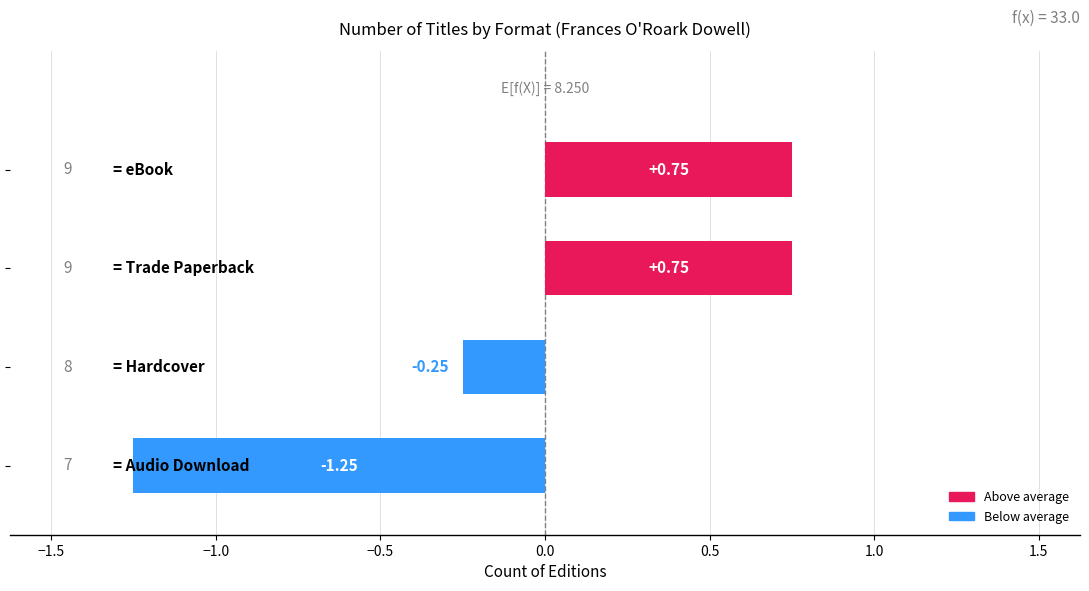

What is the difference between the values at Hardcover and eBook?

1